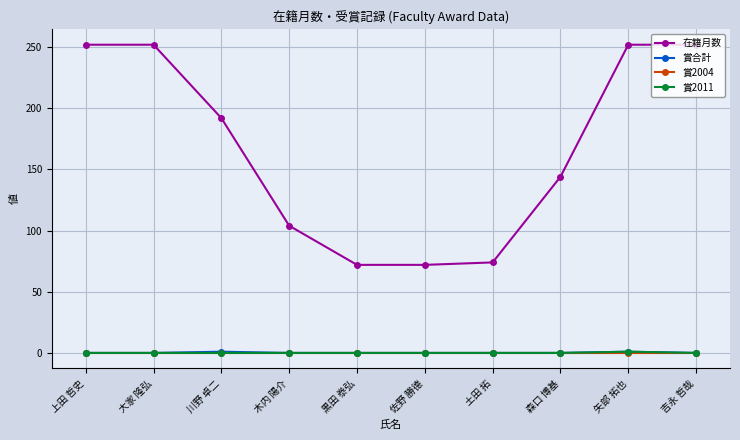

How many lines are shown in the chart?

4